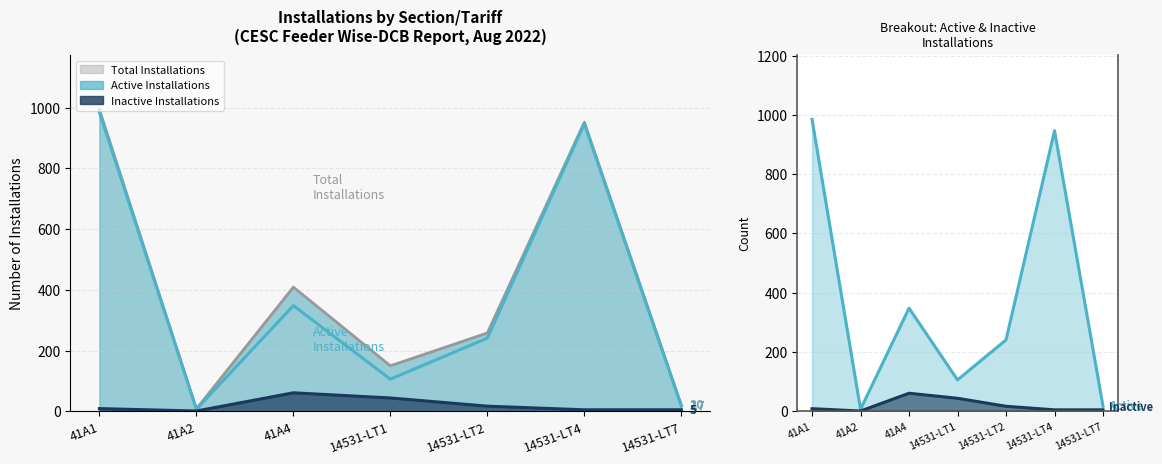

Reading left to right, transcribe all the data shown in this chart.

Active Installations: 985	7	348	106	241	947	17
Inactive Installations: 9	1	61	44	17	5	5